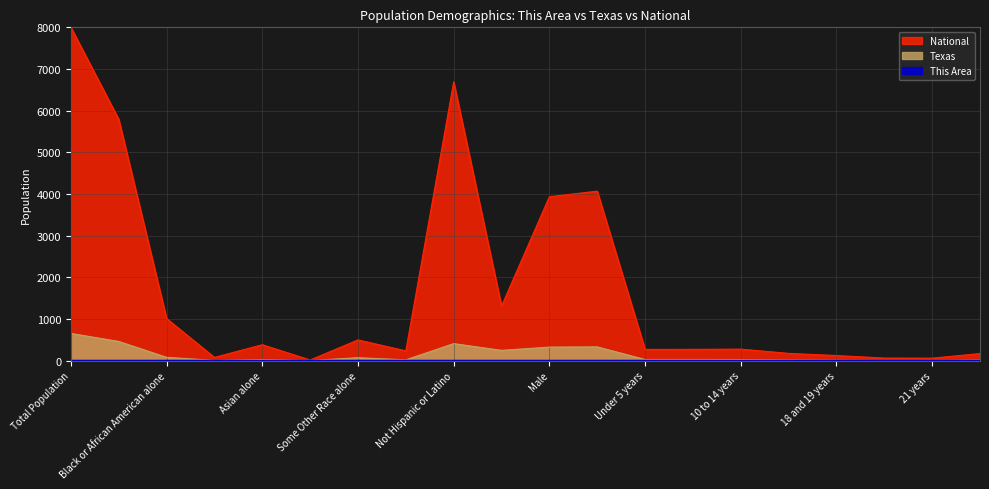

The Texas series shows 36.7 at 5 to 9 years. True or false?

False